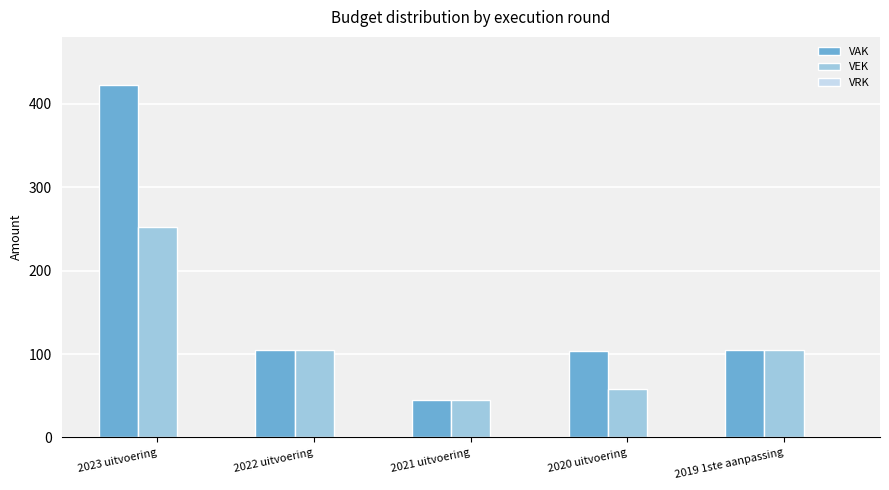

What is the label of the 5th bar from the right?

2023 uitvoering